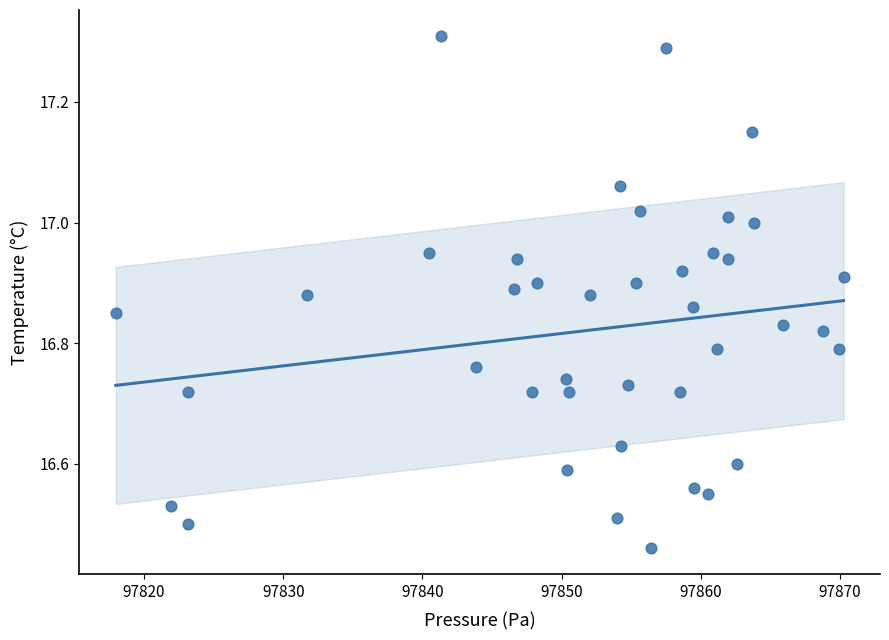

What is the range of X values (max minus min)?

52.3